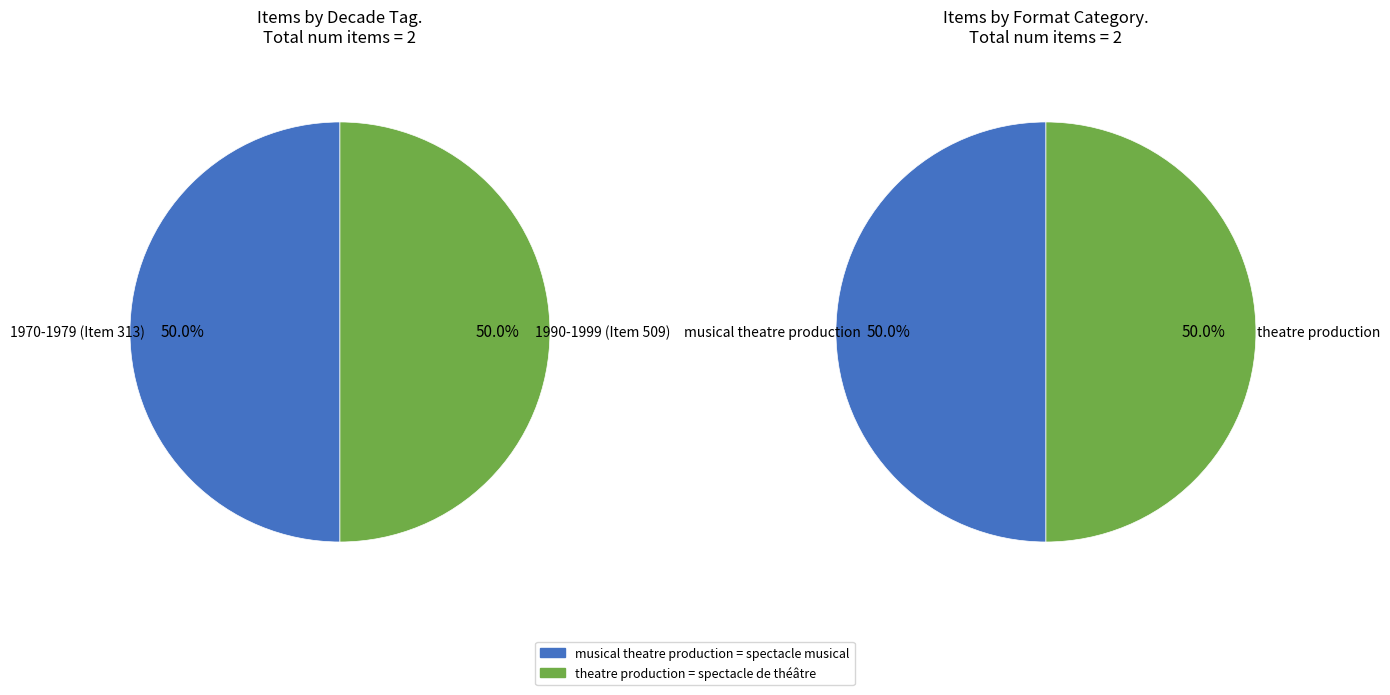

Rank the categories by featured value from lowest to highest.

313, 509